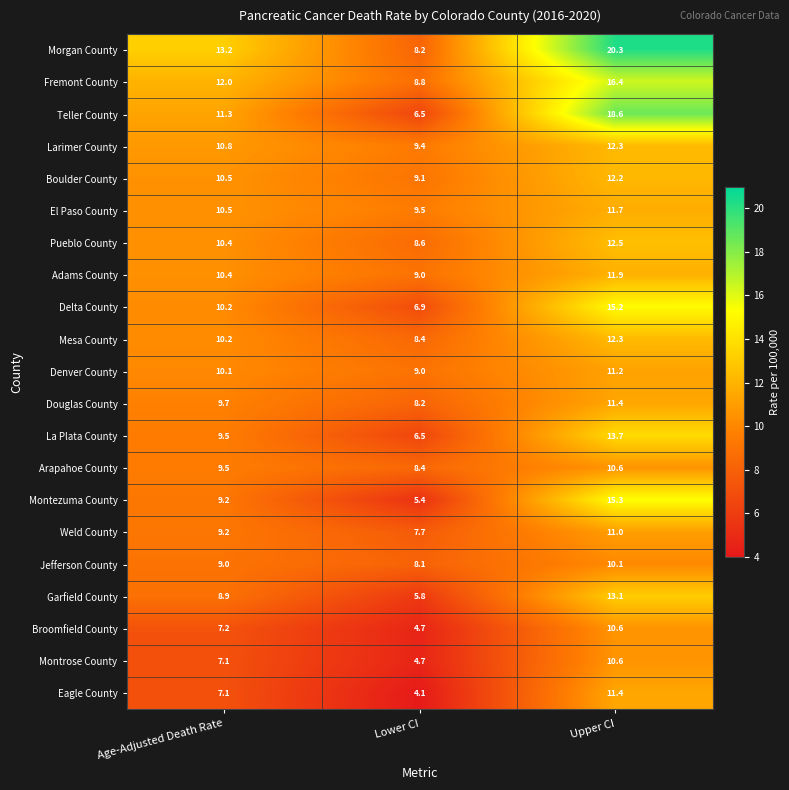

What is the spread (max minus min) of values at Age-Adjusted Death Rate?

6.1